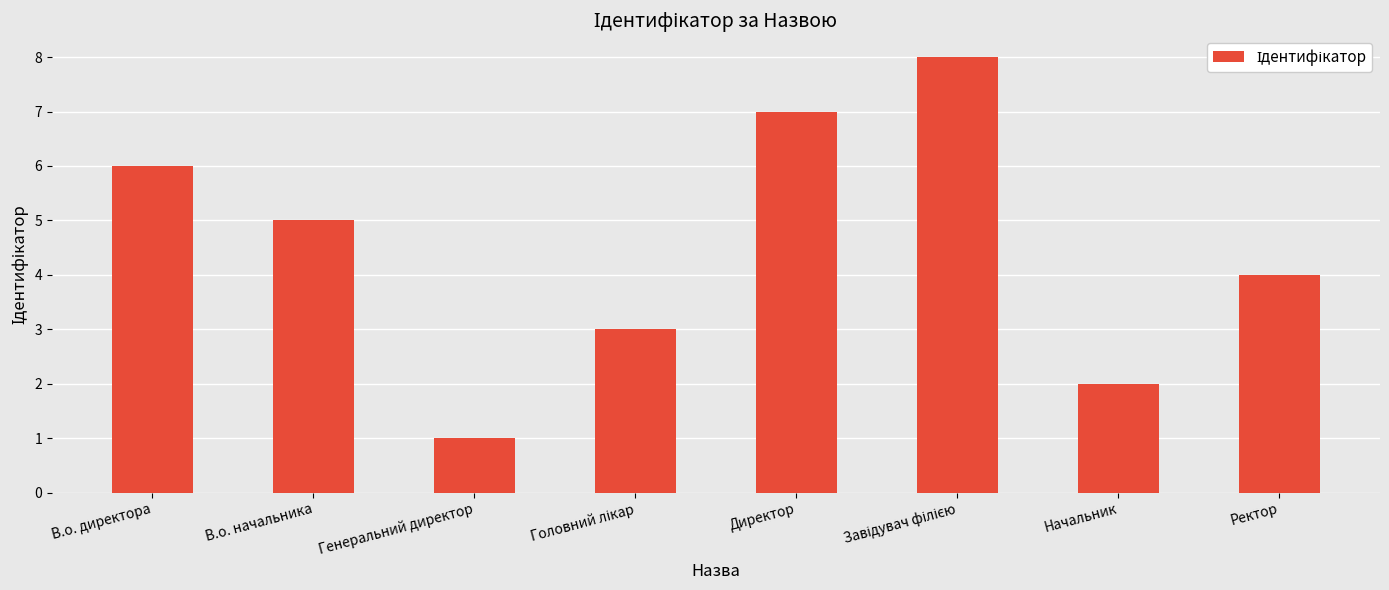

What is the difference between the maximum and minimum values?

7